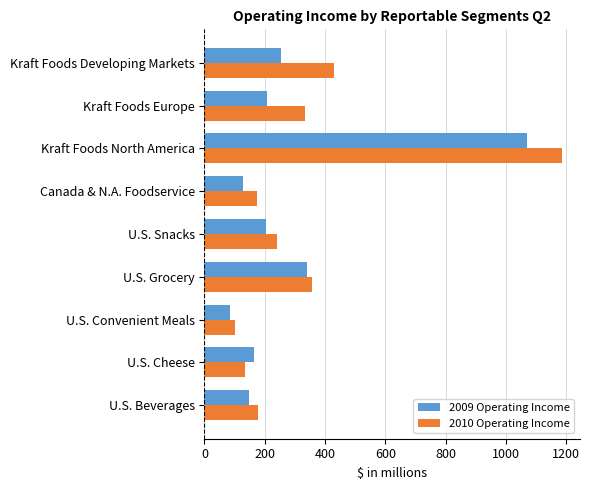

What is the total value across all series at U.S. Grocery?

696